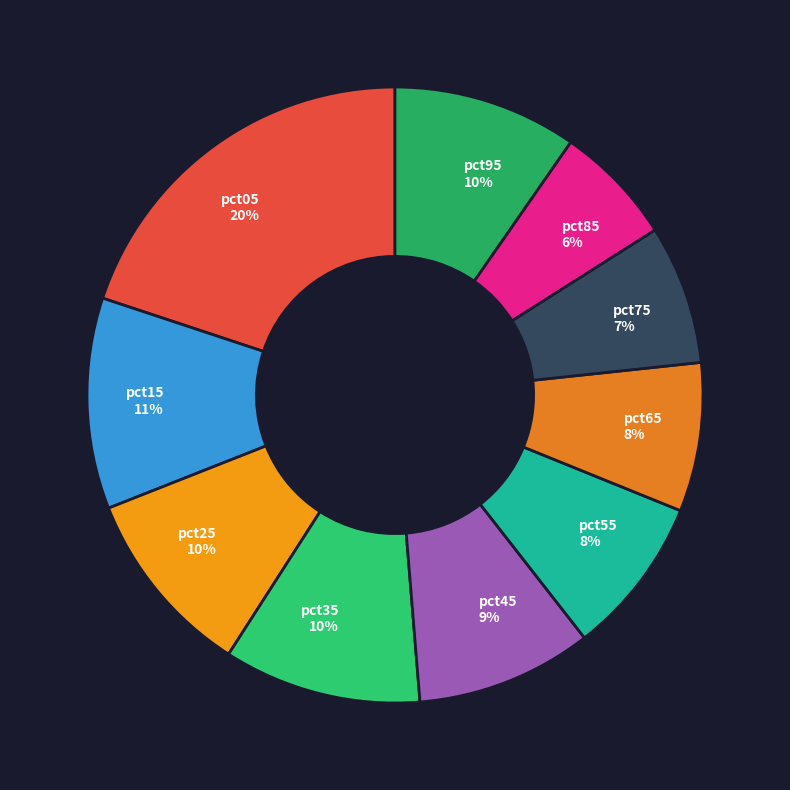

Count the number of slices in the pie.

10